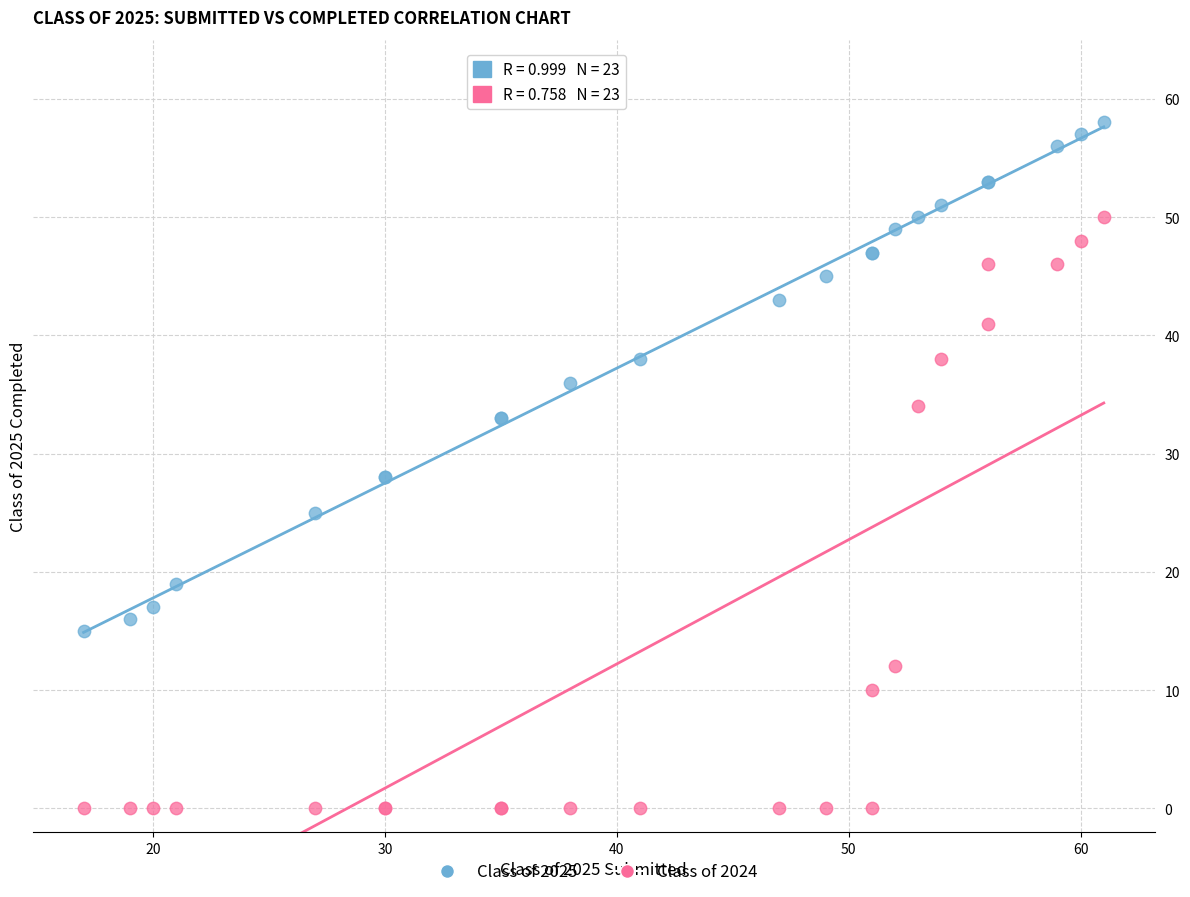

What are all the series names shown in the legend?

Class of 2025, Class of 2024